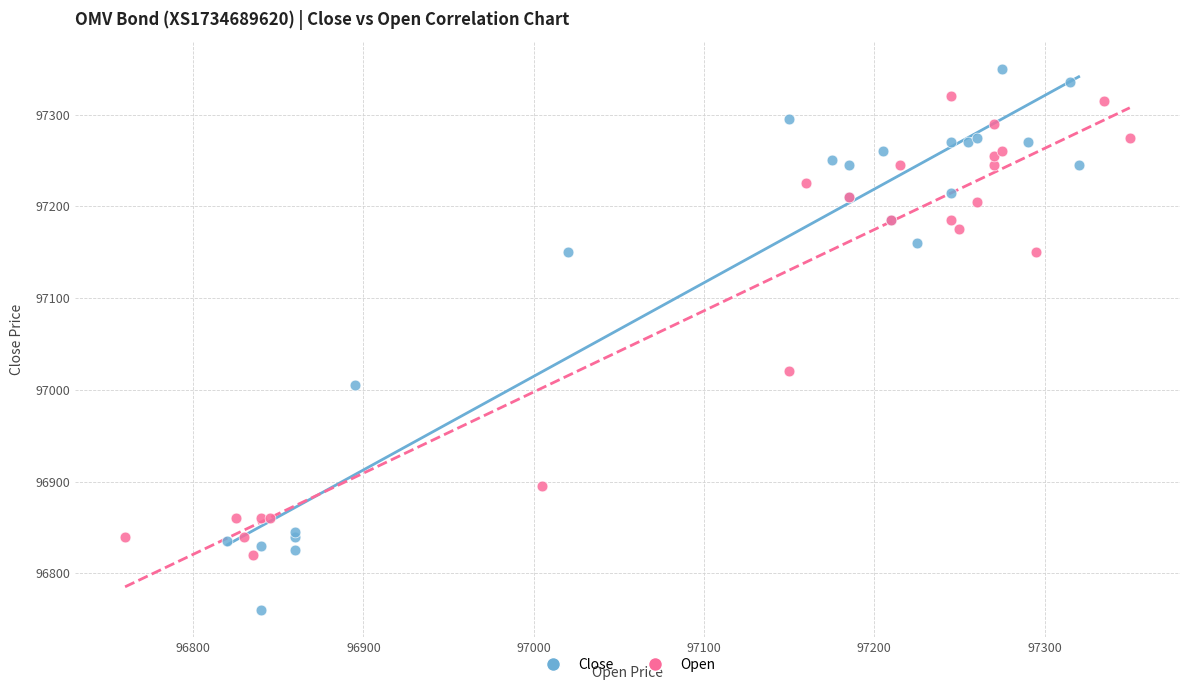

Which series reaches the minimum Y coordinate?

Close